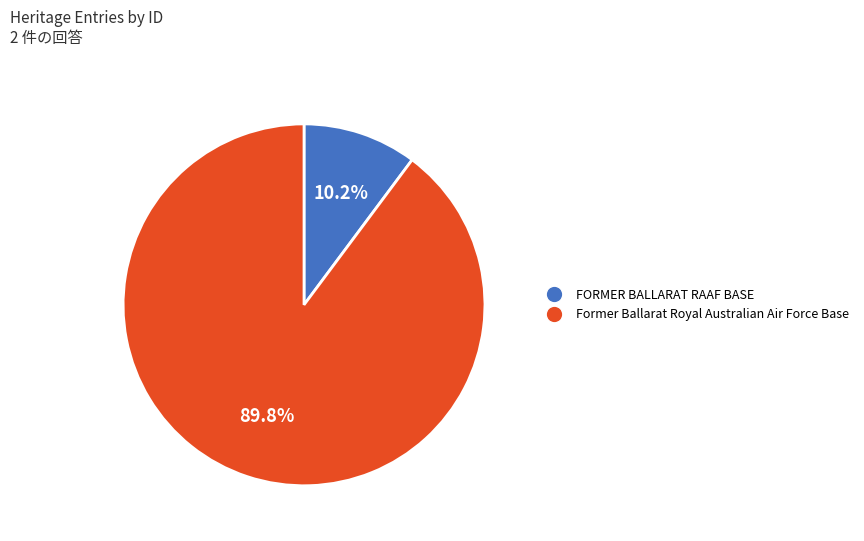

True or false: Former Ballarat Royal Australian Air Force Base accounts for 90% of the total.

True